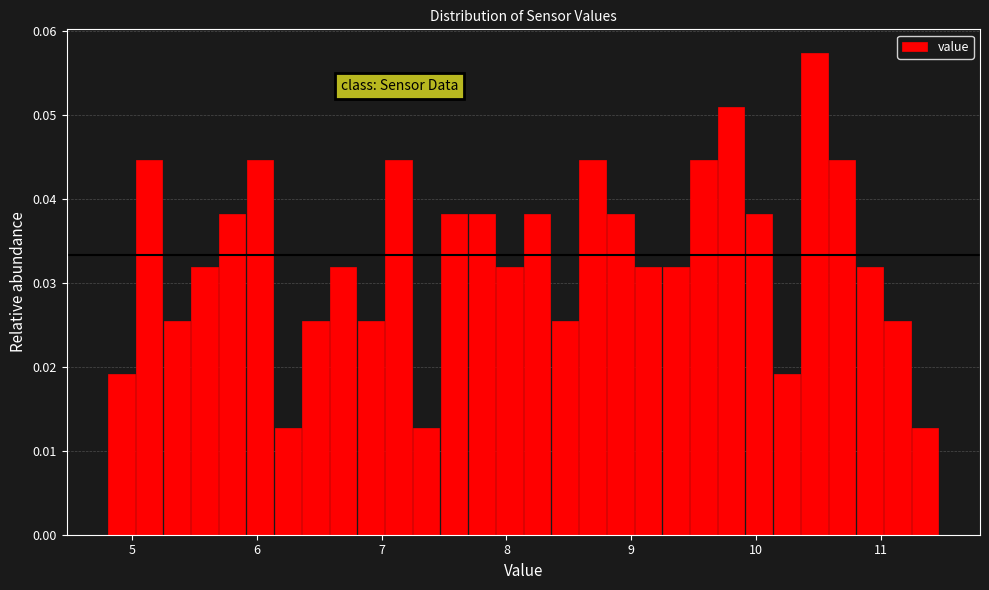

Around what value on the x-axis is the tallest bar? Give the approximate position of its centre, as read against the axis.

10.5